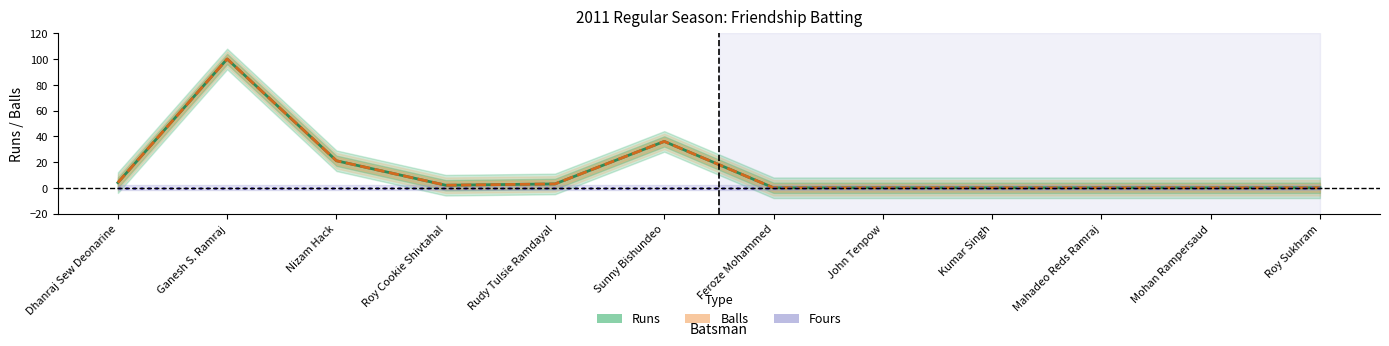

What is the greatest value displayed?

100